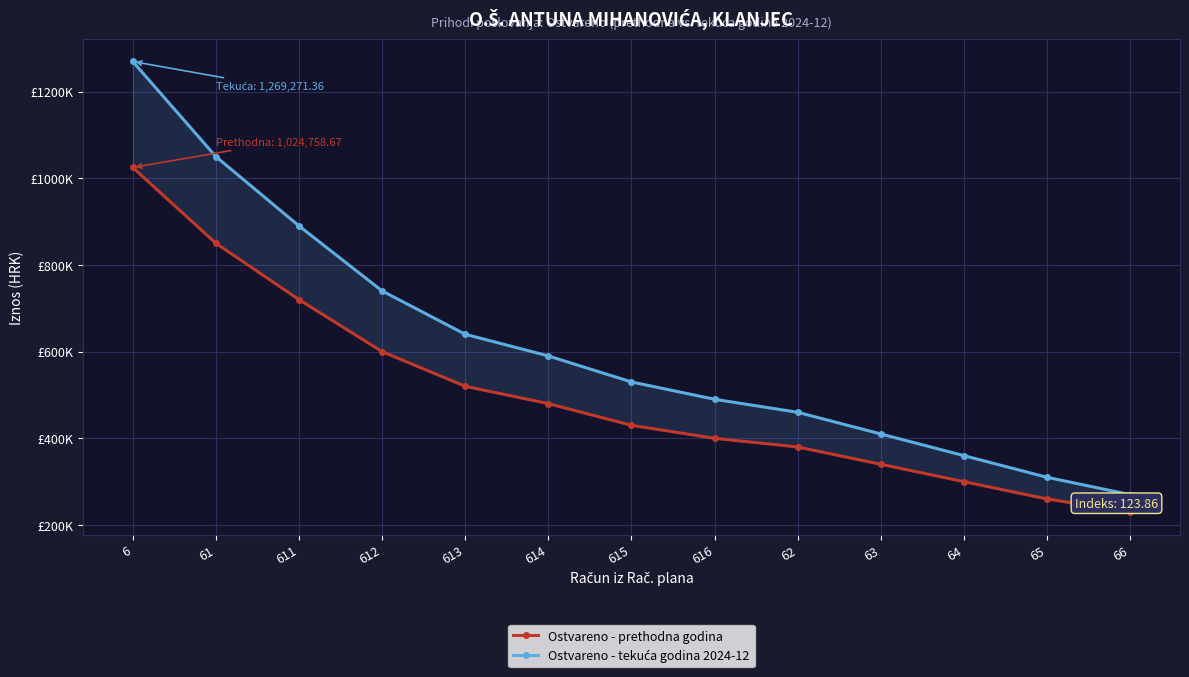

At which label is Ostvareno - tekuća godina 2024-12 closest to 769635?

612